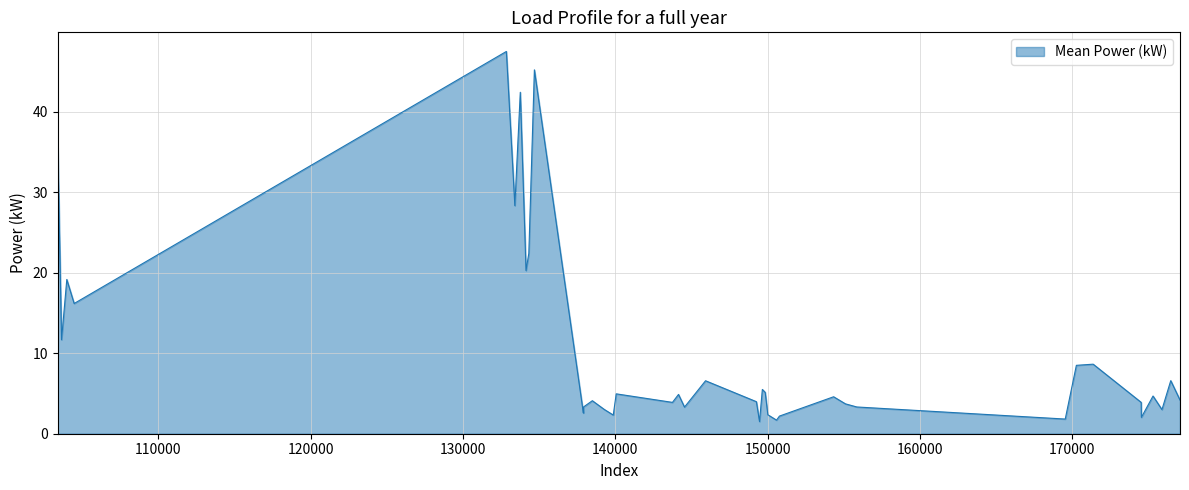

What is the maximum value shown in the chart?

47.5